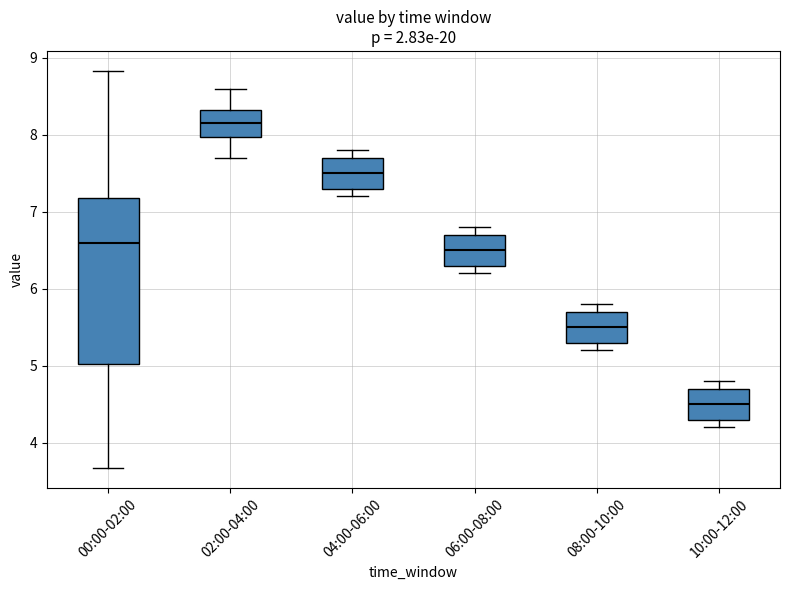

Which box's median line is the highest?

02:00-04:00